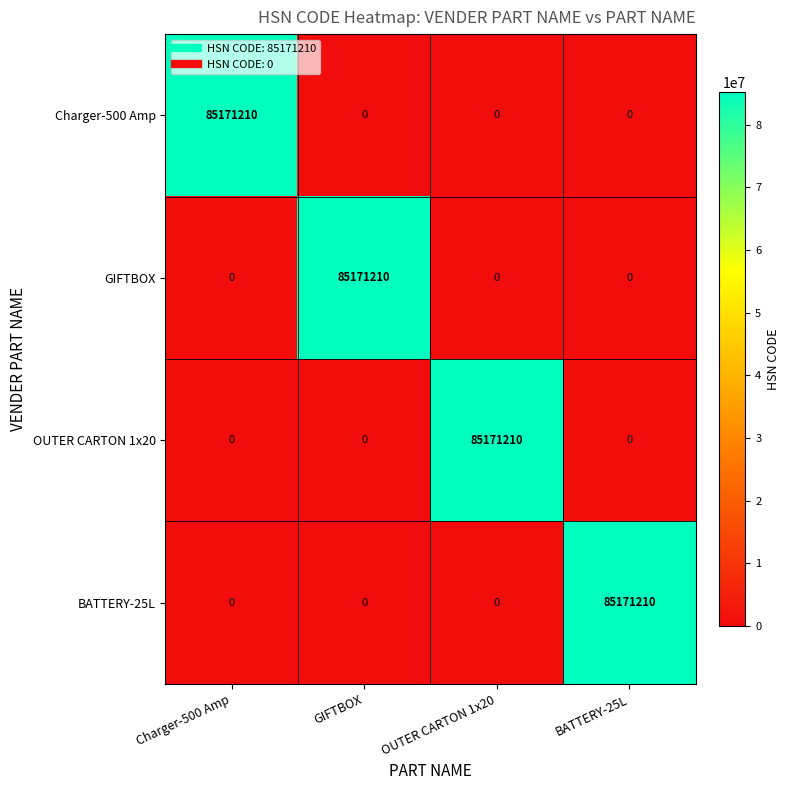

Reading right to left, transcribe all the data shown in this chart.

Charger-500 Amp: 0	0	0	85171210
GIFTBOX: 0	0	85171210	0
OUTER CARTON 1x20: 0	85171210	0	0
BATTERY-25L: 85171210	0	0	0